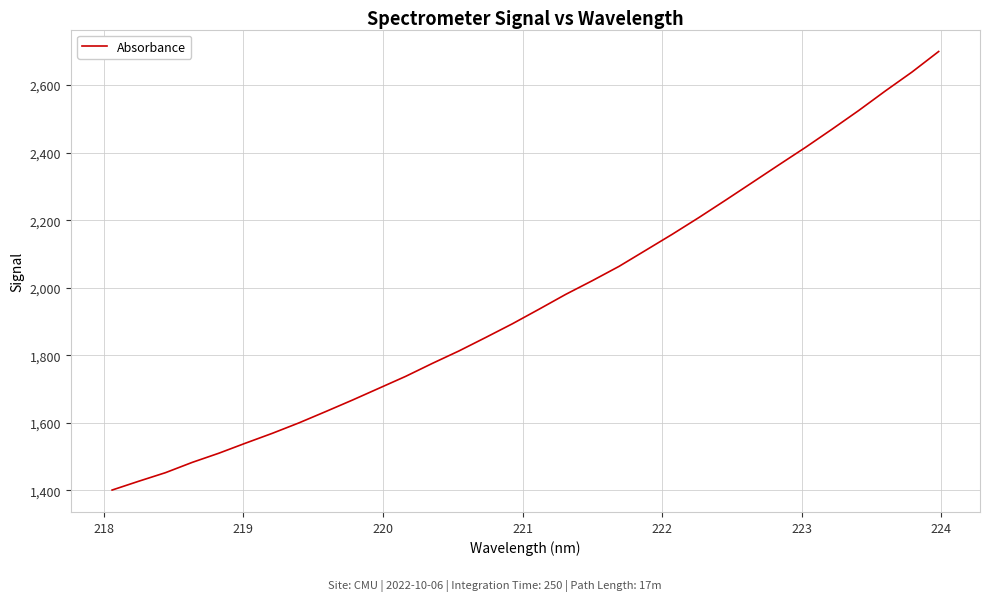

True or false: the data has more than 1 interior local peaks.

False